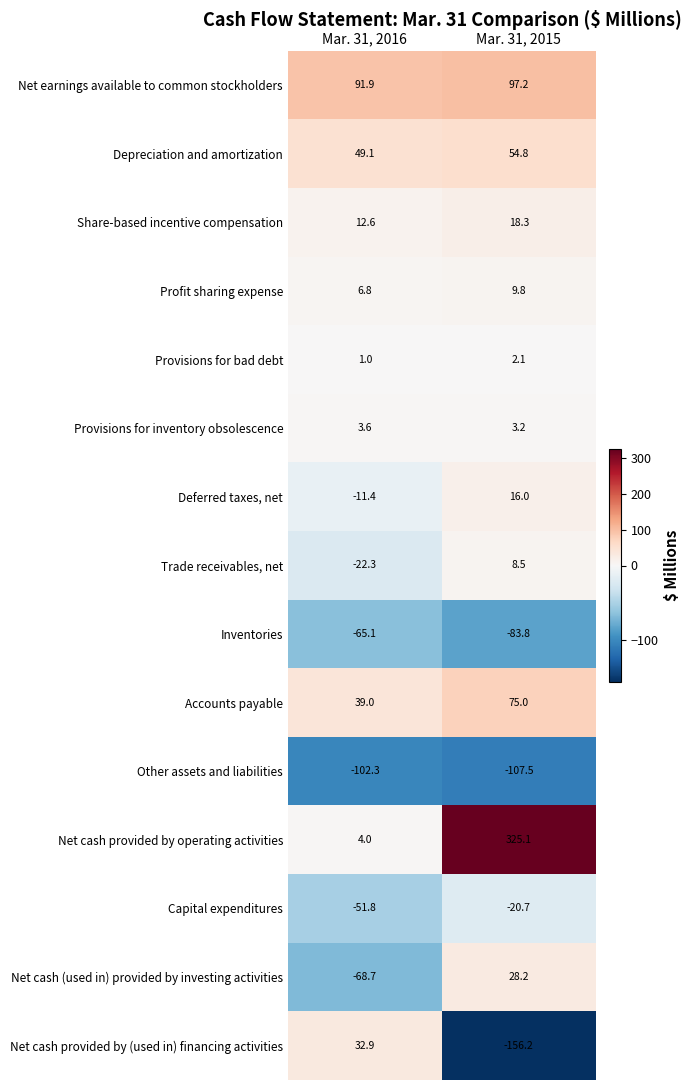

Reading left to right, transcribe all the data shown in this chart.

Net earnings available to common stockholders: 91.9	97.2
Depreciation and amortization: 49.1	54.8
Share-based incentive compensation: 12.6	18.3
Profit sharing expense: 6.8	9.8
Provisions for bad debt: 1.0	2.1
Provisions for inventory obsolescence: 3.6	3.2
Deferred taxes, net: -11.4	16.0
Trade receivables, net: -22.3	8.5
Inventories: -65.1	-83.8
Accounts payable: 39.0	75.0
Other assets and liabilities: -102.3	-107.5
Net cash provided by operating activities: 4.0	325.1
Capital expenditures: -51.8	-20.7
Net cash (used in) provided by investing activities: -68.7	28.2
Net cash provided by (used in) financing activities: 32.9	-156.2